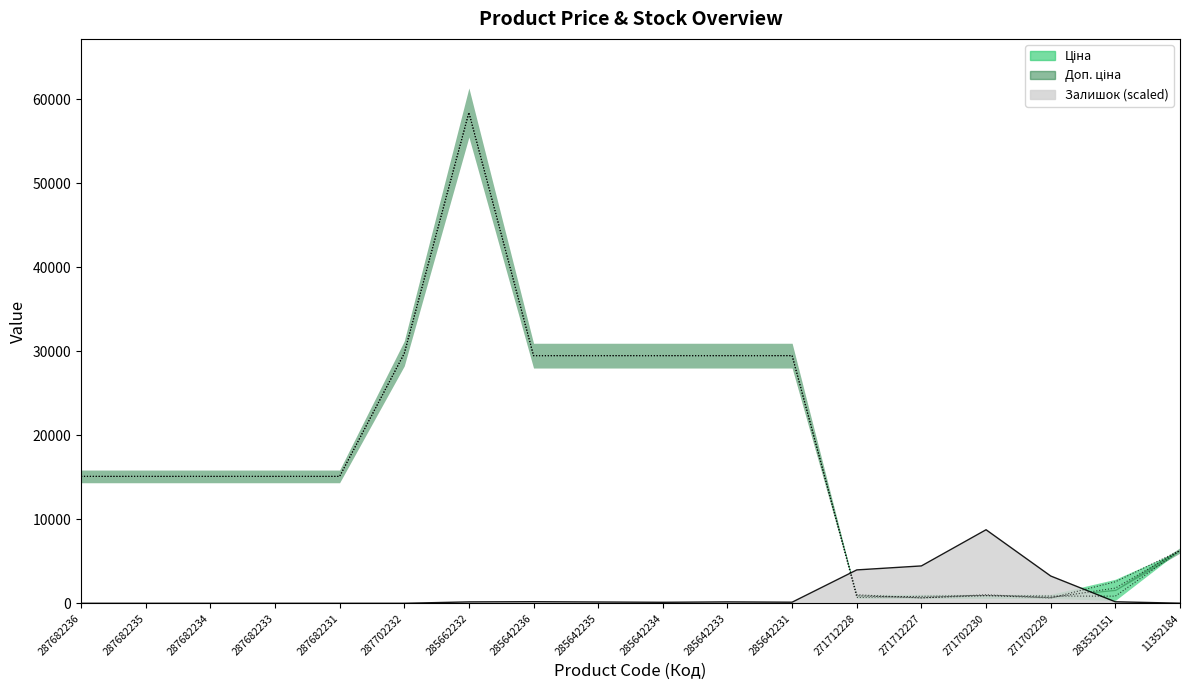

What is the maximum value shown in the chart?

58426.5